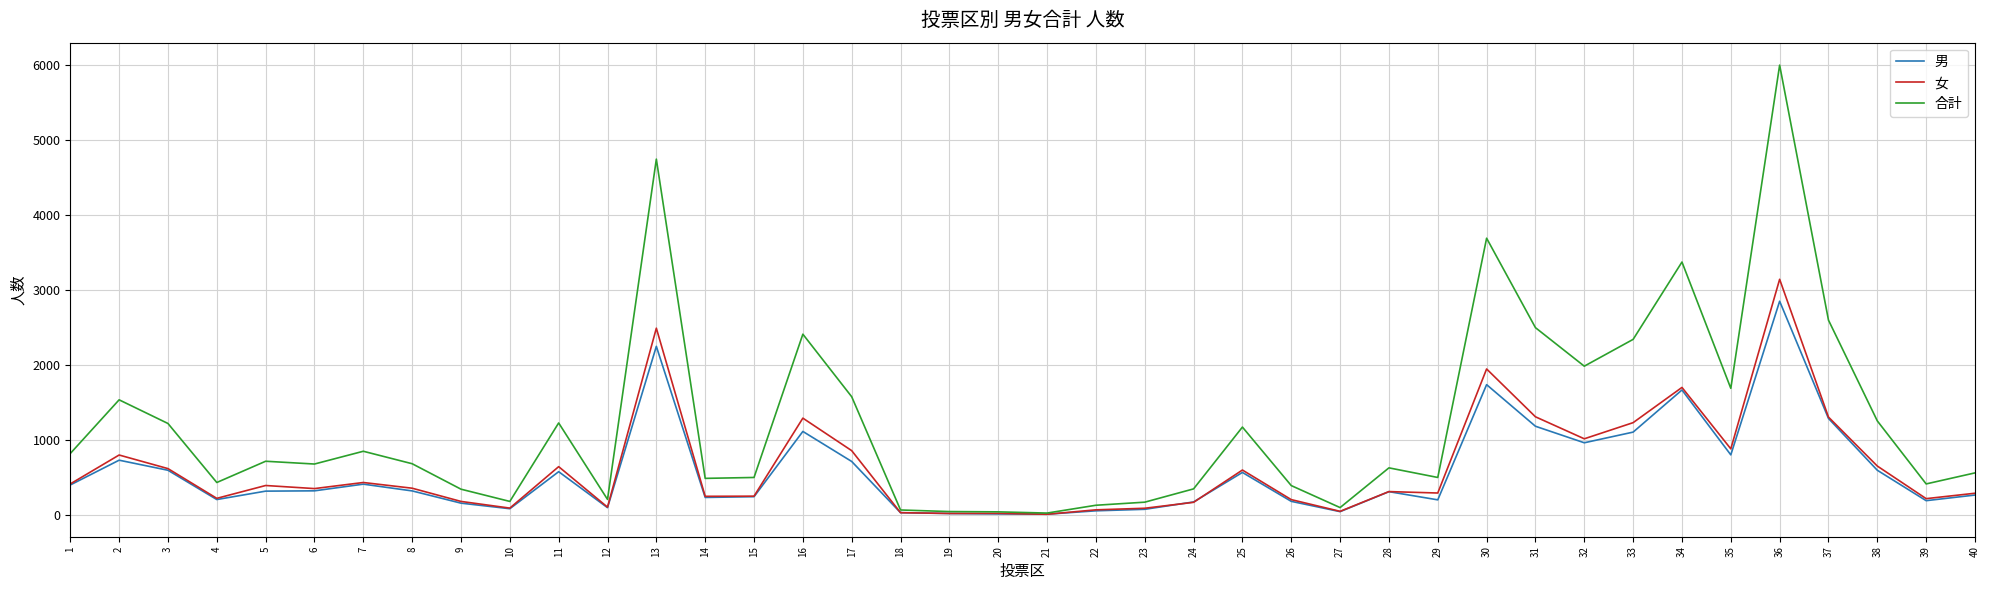

What is the highest value of the 男 series?

2852